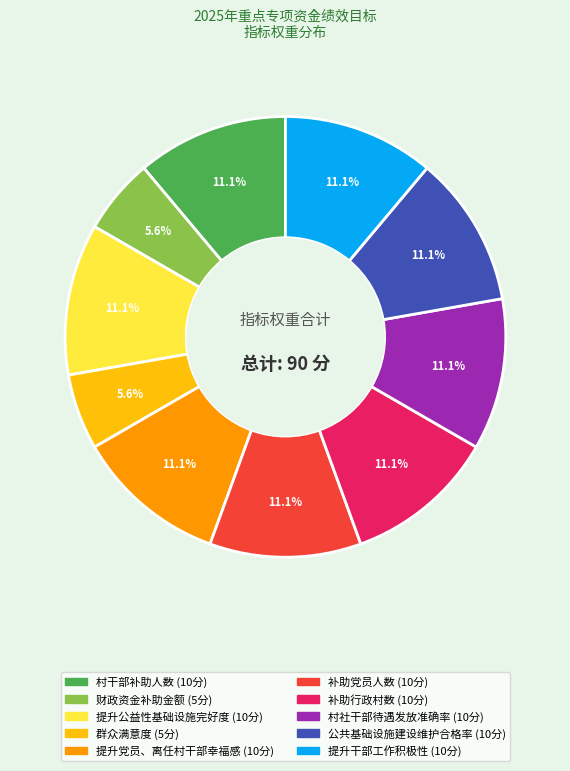

Does any single category account for the majority?

No